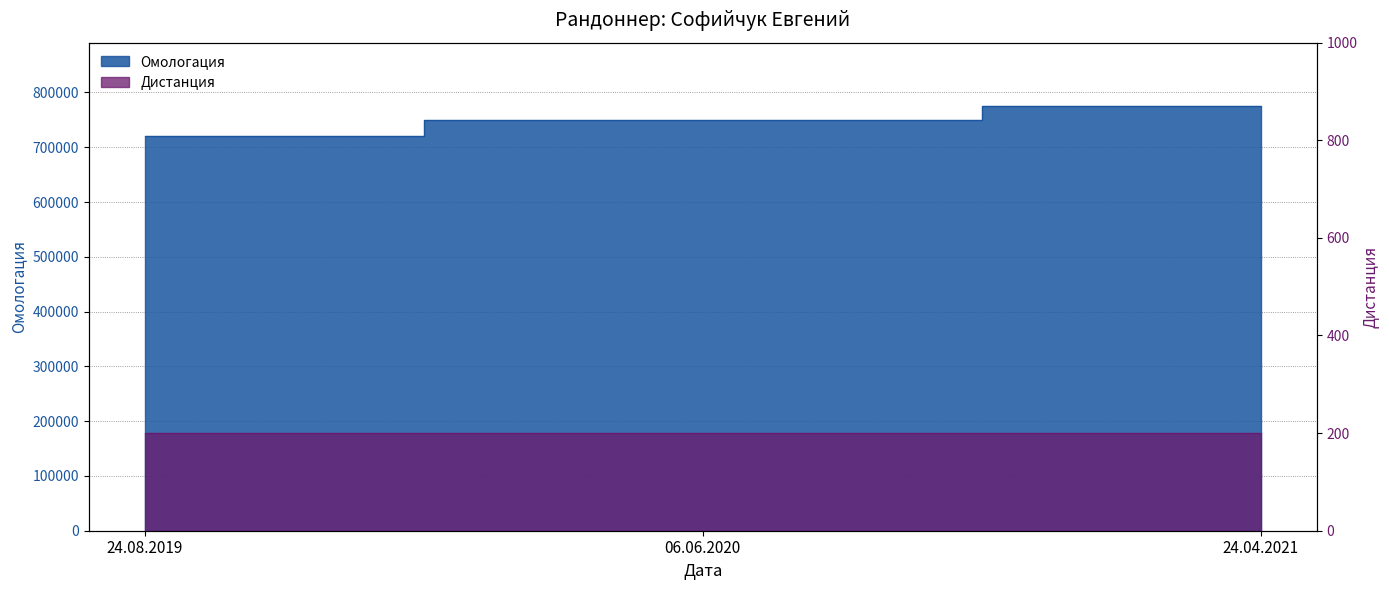

Read the value at 06.06.2020, to the nearest 50.

750400